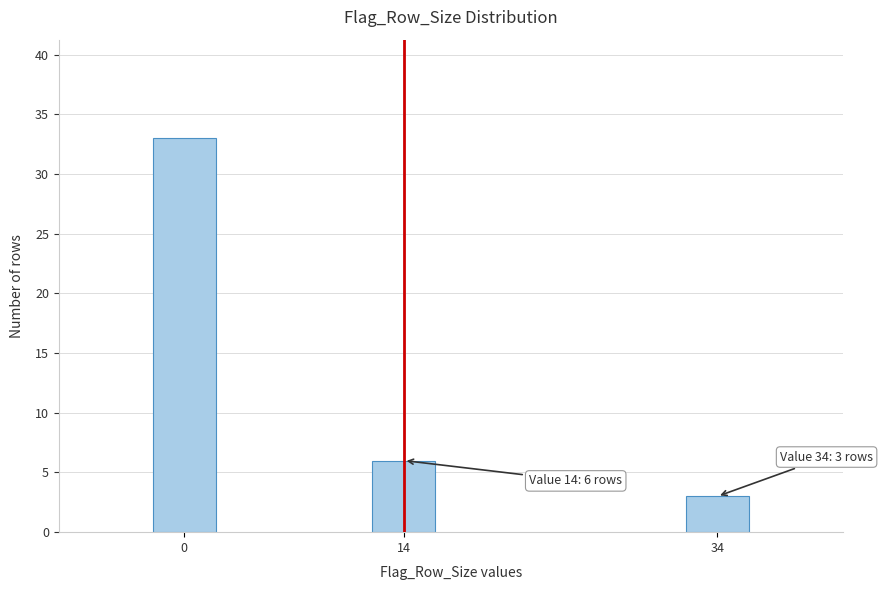

Reading left to right, list all the values displayed in this chart.

0=33	14=6	34=3